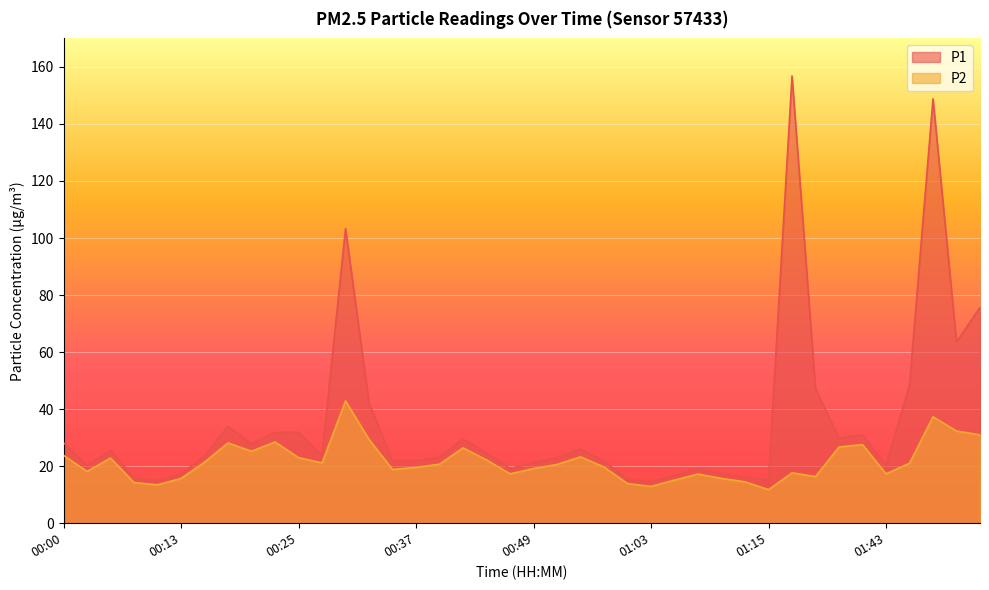

Reading right to left, what are all the values shown in this chart?

P1: 75.6	63.6	148.8	48.5	20.3	31.0	29.8	47.2	156.8	15.2	16.1	17.4	19.1	16.7	14.6	15.4	21.8	26.0	23.0	21.3	19.2	24.6	29.6	23.1	21.9	21.8	42.2	103.3	23.7	31.9	31.9	27.9	34.0	23.6	17.3	14.9	15.8	25.6	20.2	28.2
P2: 31.0	32.3	37.3	21.0	17.3	27.6	26.7	16.4	17.7	11.8	14.5	15.7	17.2	15.1	12.9	13.9	19.7	23.3	20.6	19.2	17.3	22.2	26.4	20.7	19.6	18.9	29.4	42.9	21.1	23.0	28.5	25.2	28.2	21.4	15.7	13.5	14.2	22.9	18.1	23.8